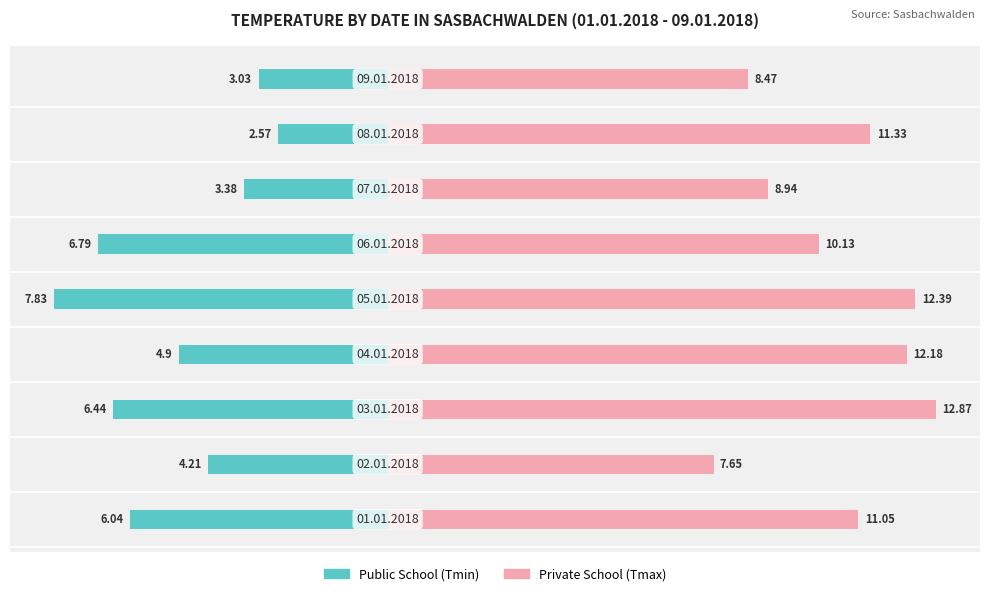

Is it true that Public School (Tmin) equals -2.7 at 15?

False